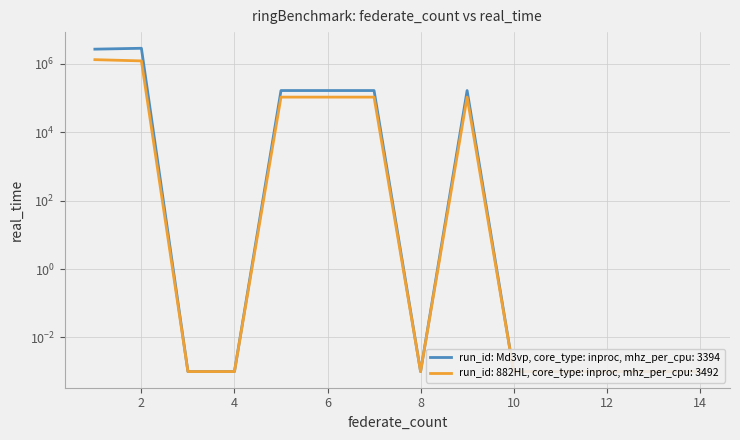

Is this an area chart (filled region under the line)?

No